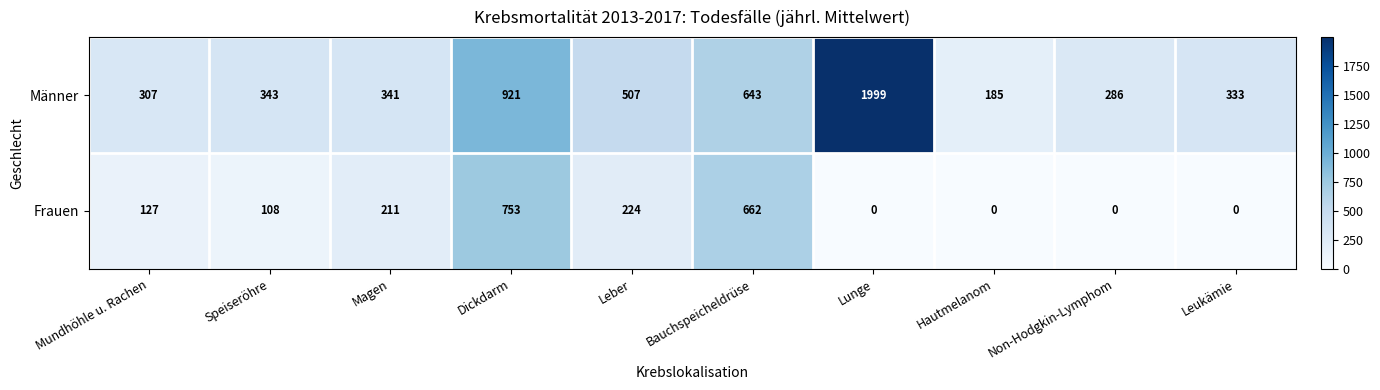

Between Dickdarm and Leukämie, which series saw the biggest shift?

Frauen